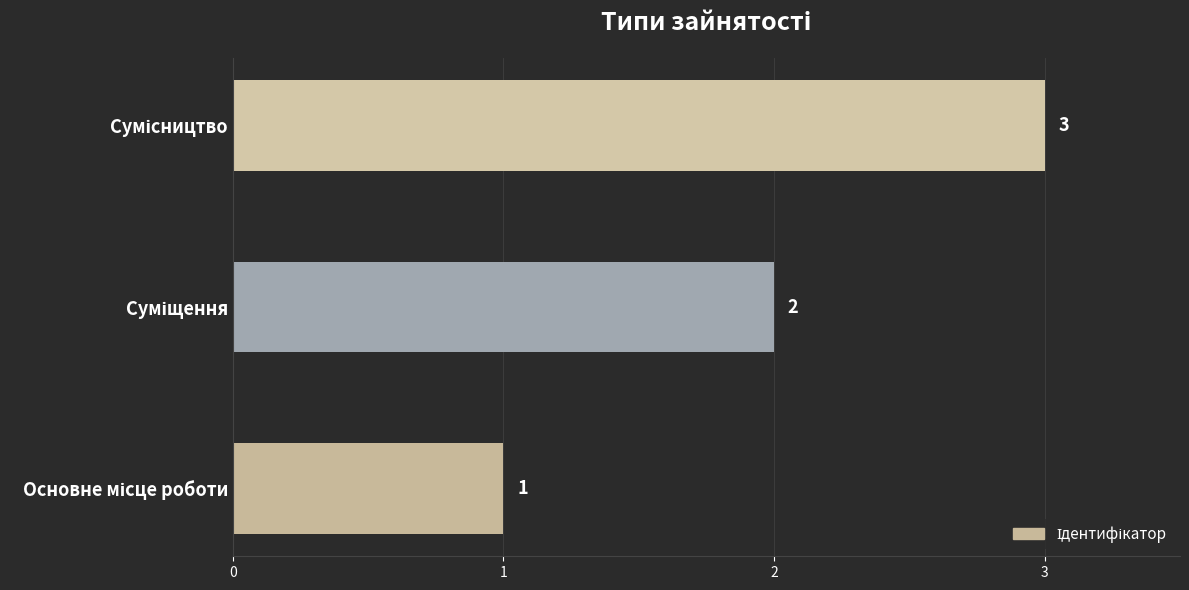

Count the values in the range 1 to 3.

3